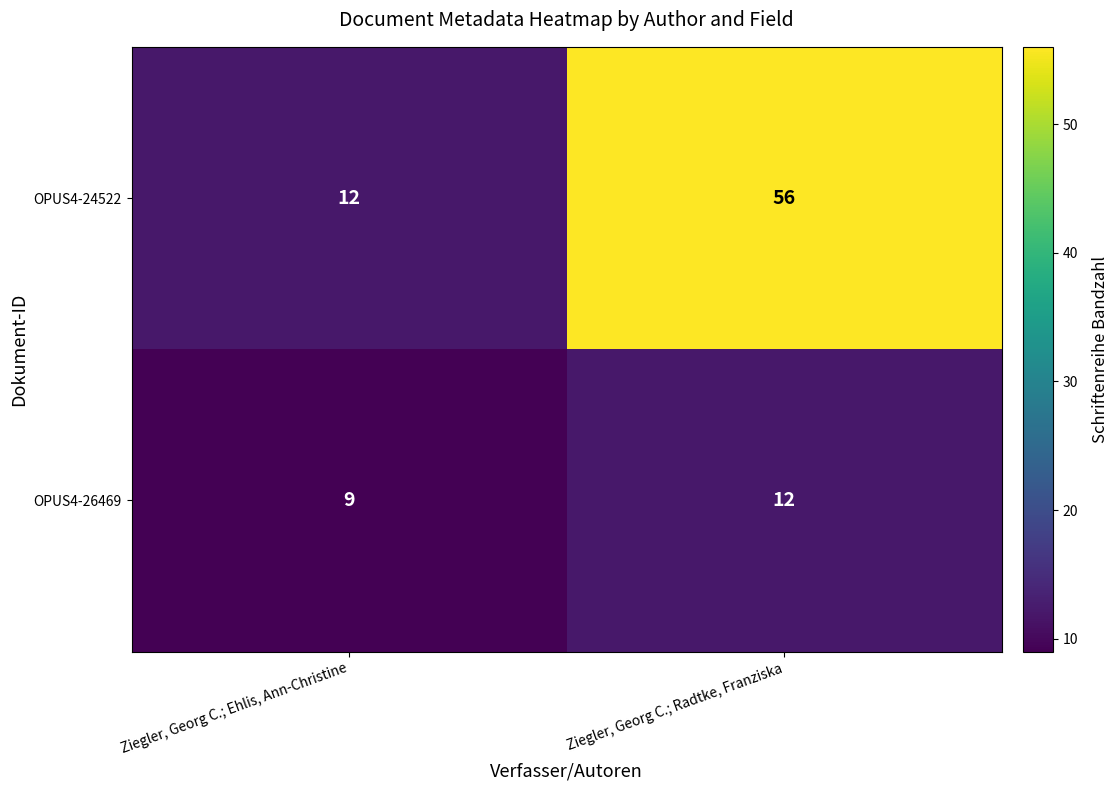

What is the spread (max minus min) of values at Ziegler, Georg C.; Radtke, Franziska?

44